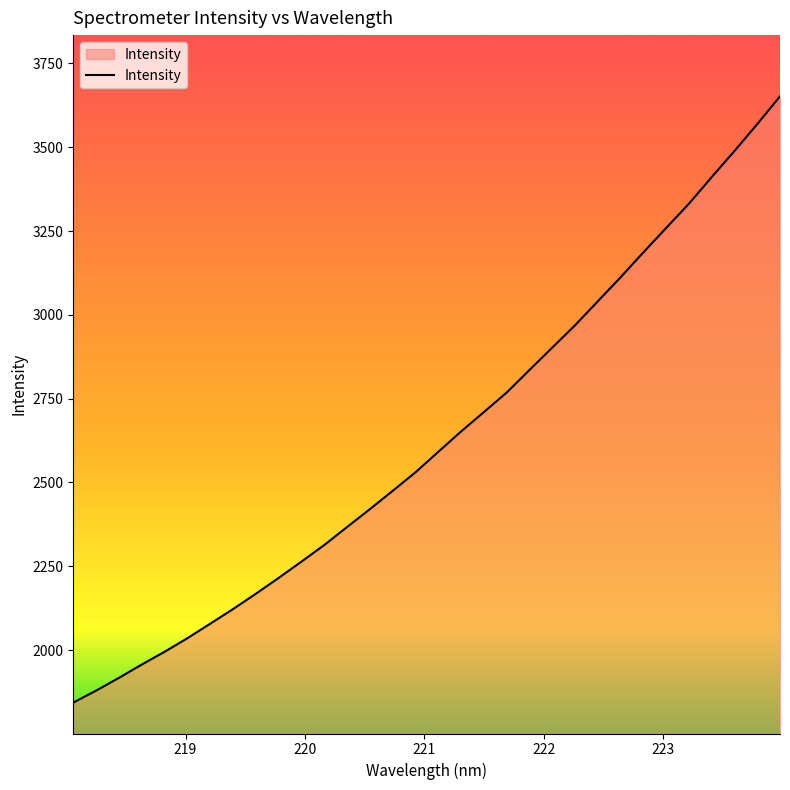

What is the sum of all values?

84057.2